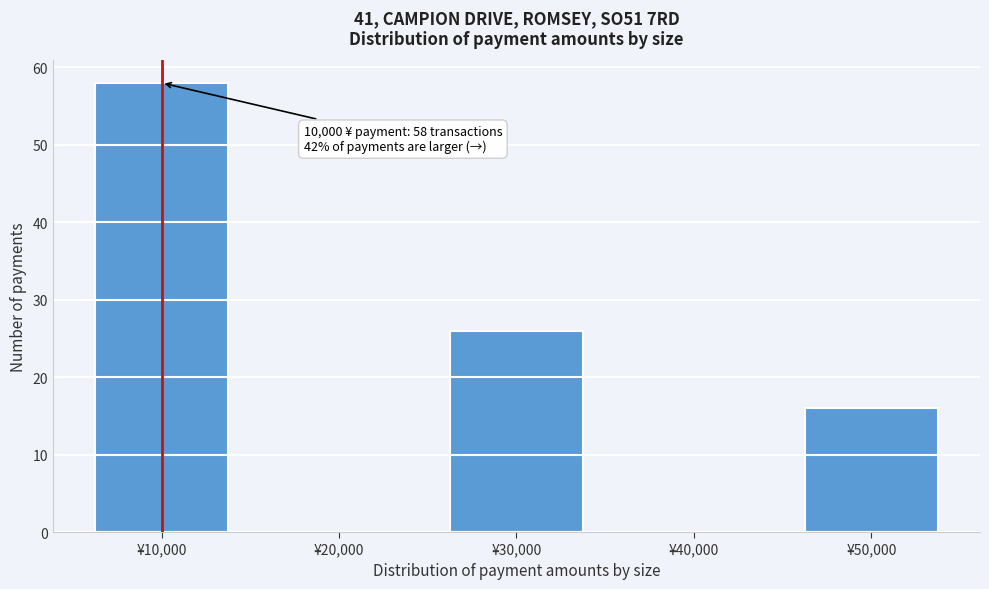

Reading left to right, list all the values displayed in this chart.

¥10,000=58	¥20,000=0	¥30,000=26	¥40,000=0	¥50,000=16